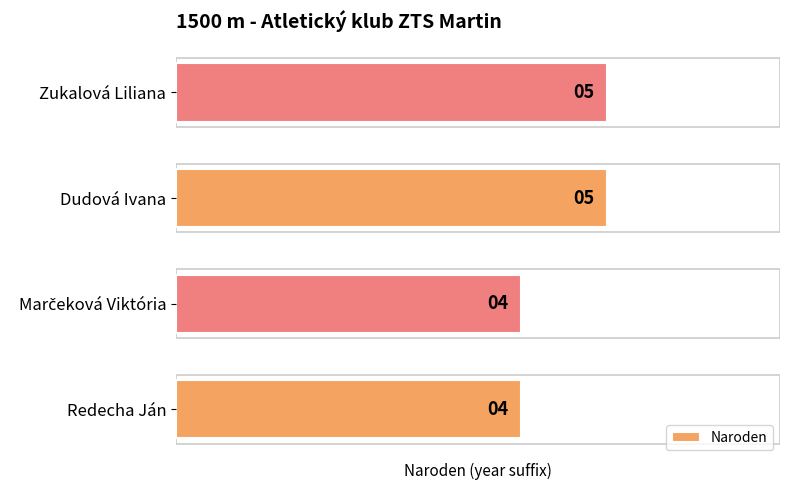

What is the approximate value at Redecha Ján?

4